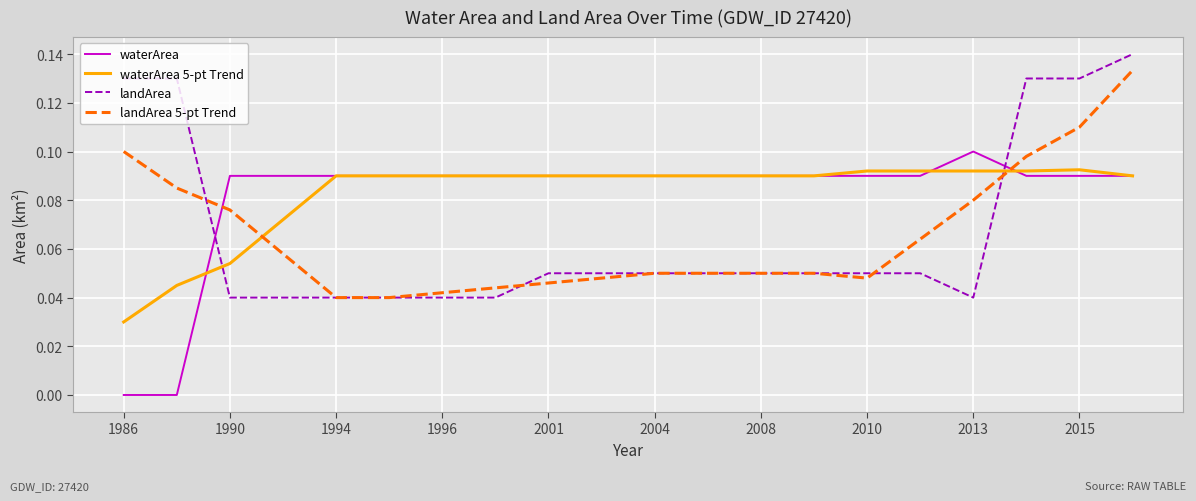

At how many categories does at least one series exceed 0?

20